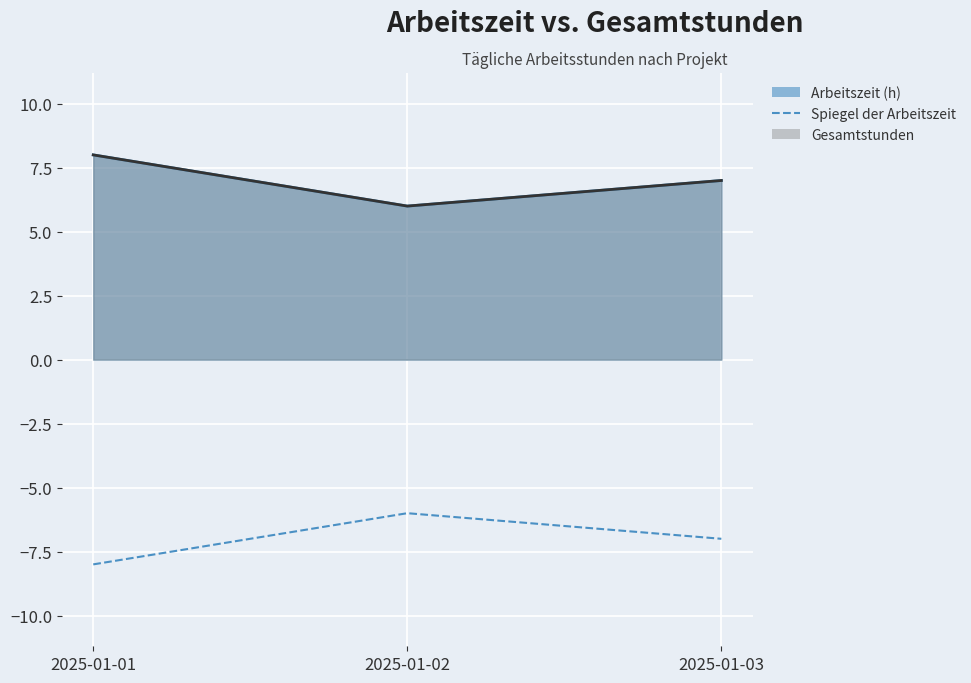

Is it true that the value at 2025-01-03 is -5?

False